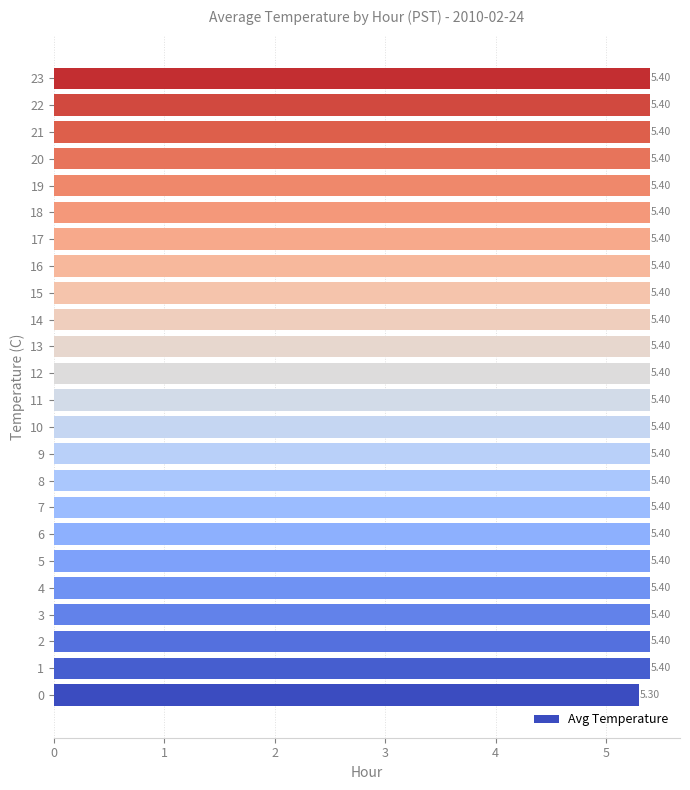

What is the sum of the values at 0 and 21?

10.7